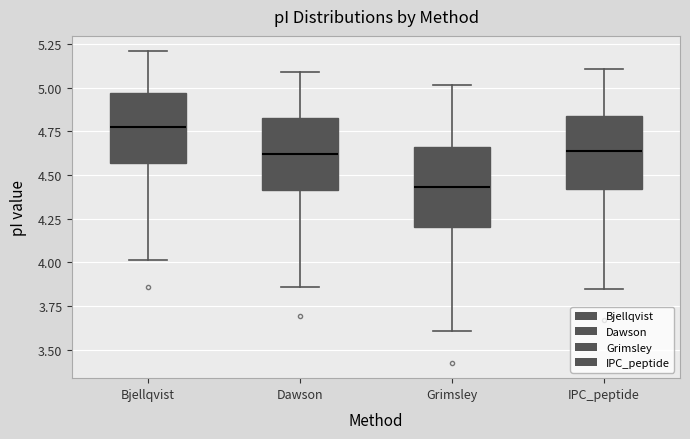

Where does the upper whisker of the box for IPC_peptide end on the y-axis? The values are not printed on the chart, so give them approximately, as read against the axis.

5.10